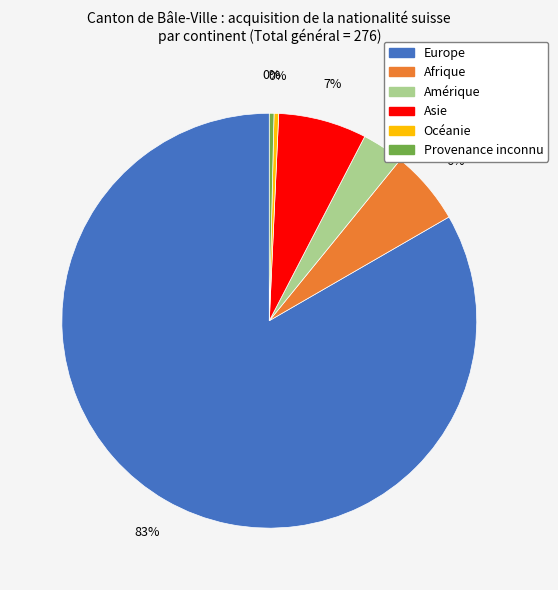

Count the number of slices in the pie.

6